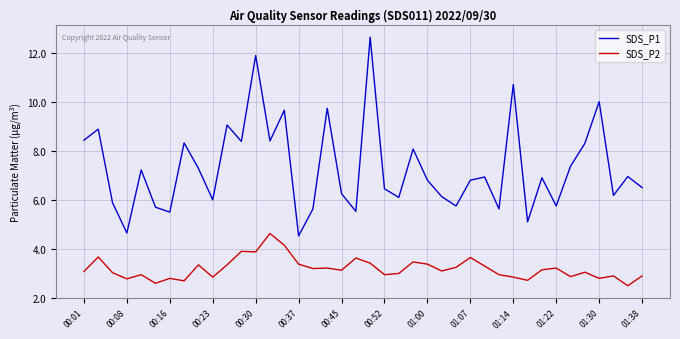

What is the lowest value of the SDS_P2 series?

2.5